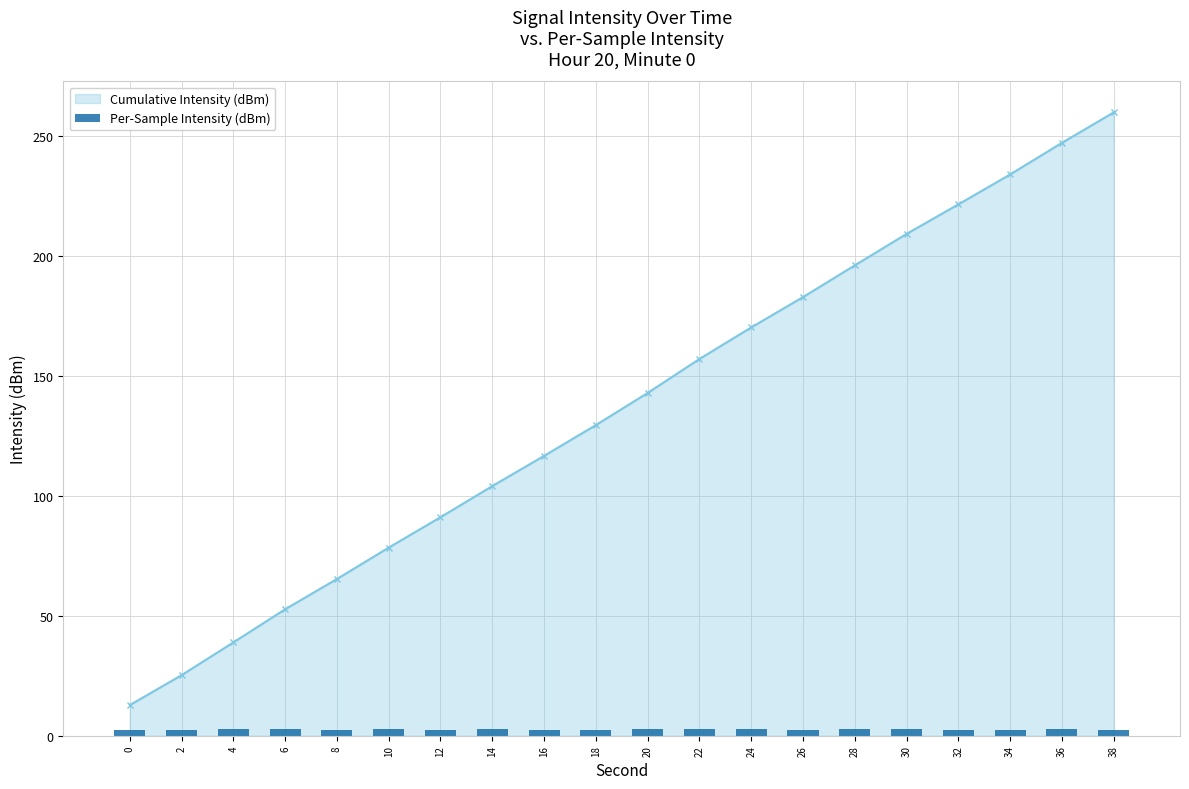

What is the value of the Cumulative Intensity (dBm) point at the 8th from the left?

104.1